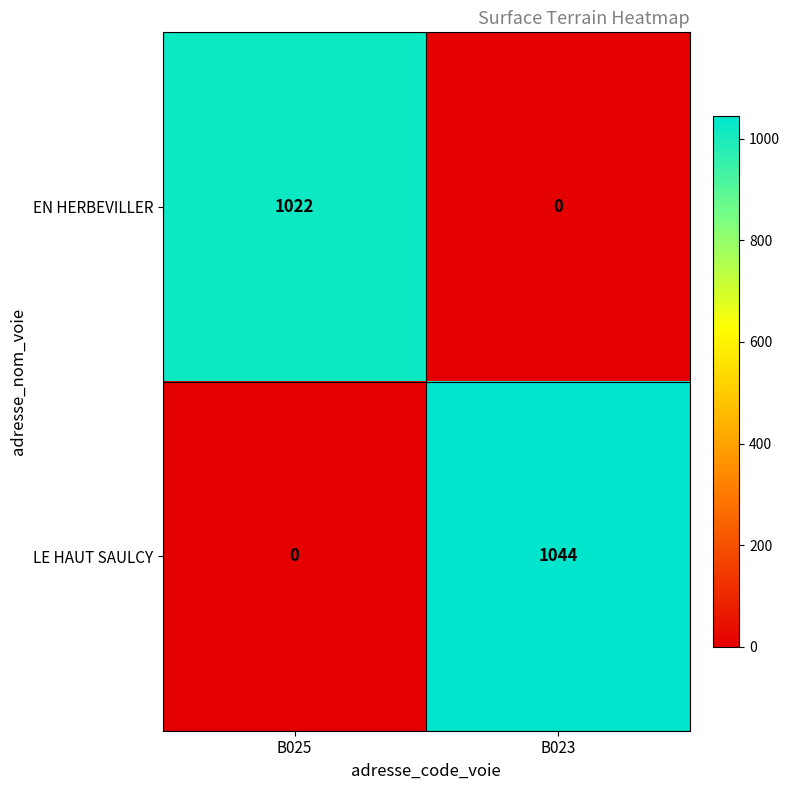

True or false: LE HAUT SAULCY has a value of 1044 at B023.

True